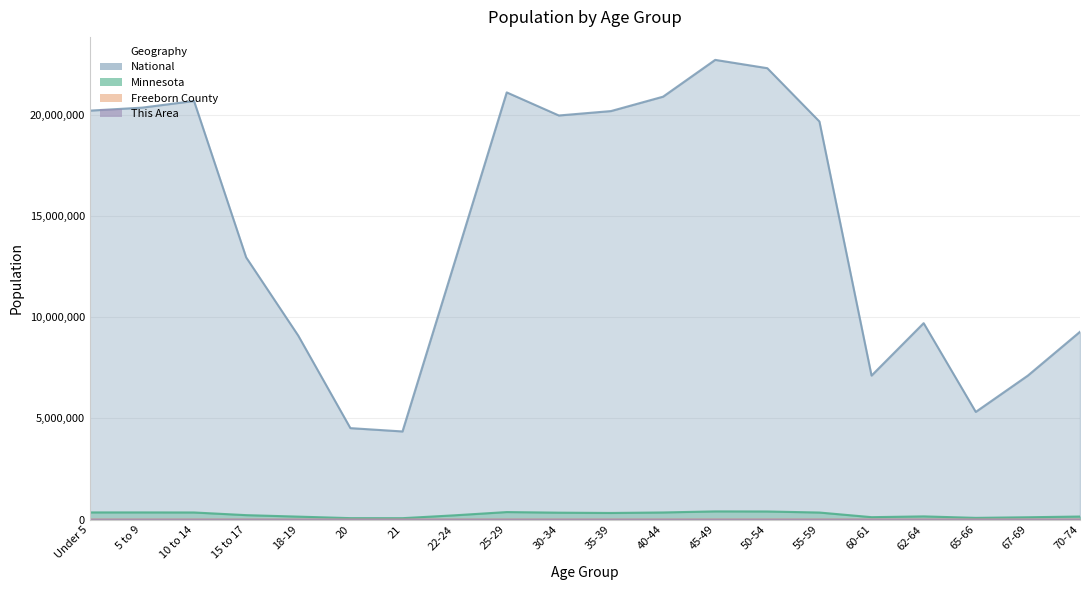

How many data points in Freeborn County are above 1592?

9